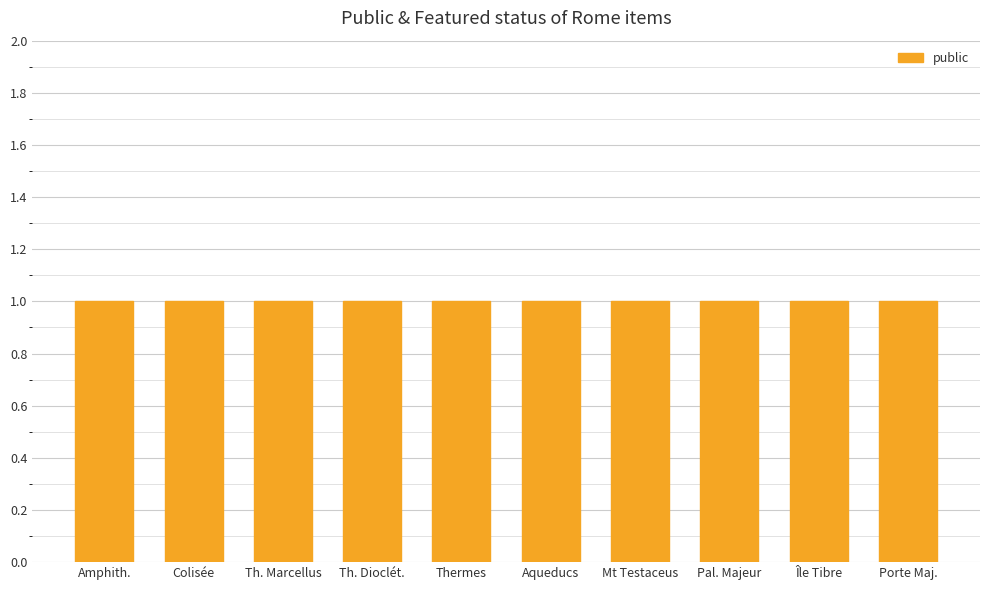

Between Le Colisée and [Palais Majeur], which series saw the biggest shift?

public